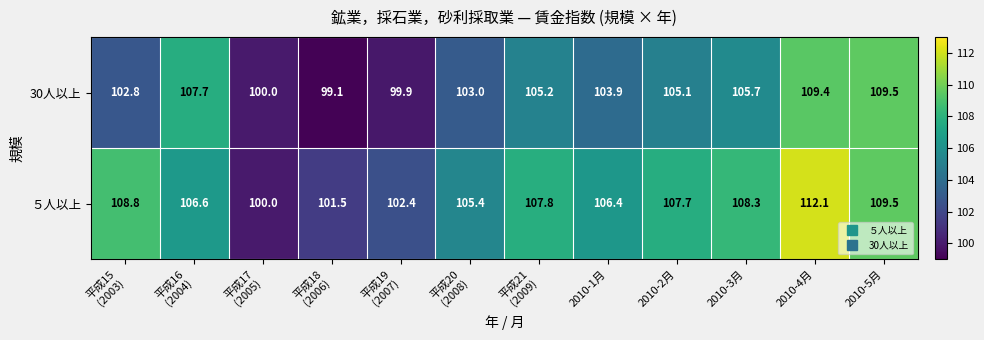

Which category has the highest value across all series?

2010-4月